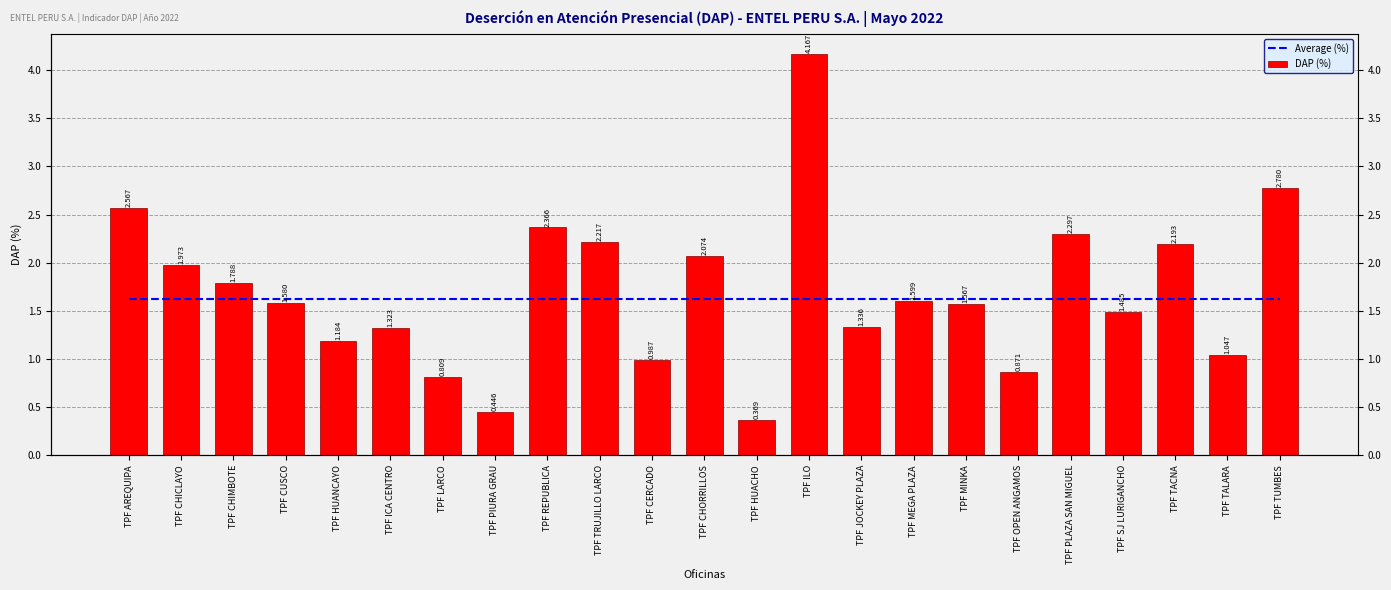

Which series has the widest spread of values?

DAP (%)